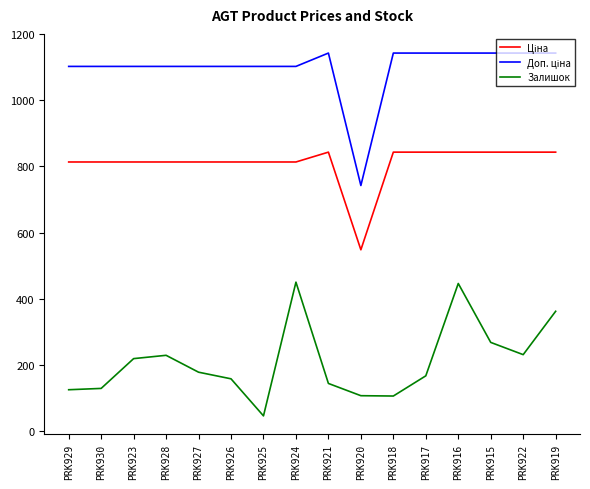

What is the difference between the highest and lowest values at PRK925?

1055.8